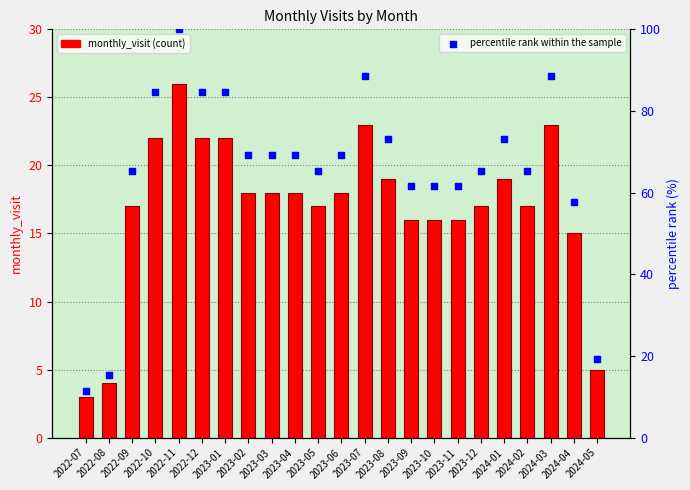

At how many categories does at least one series exceed 16?

21